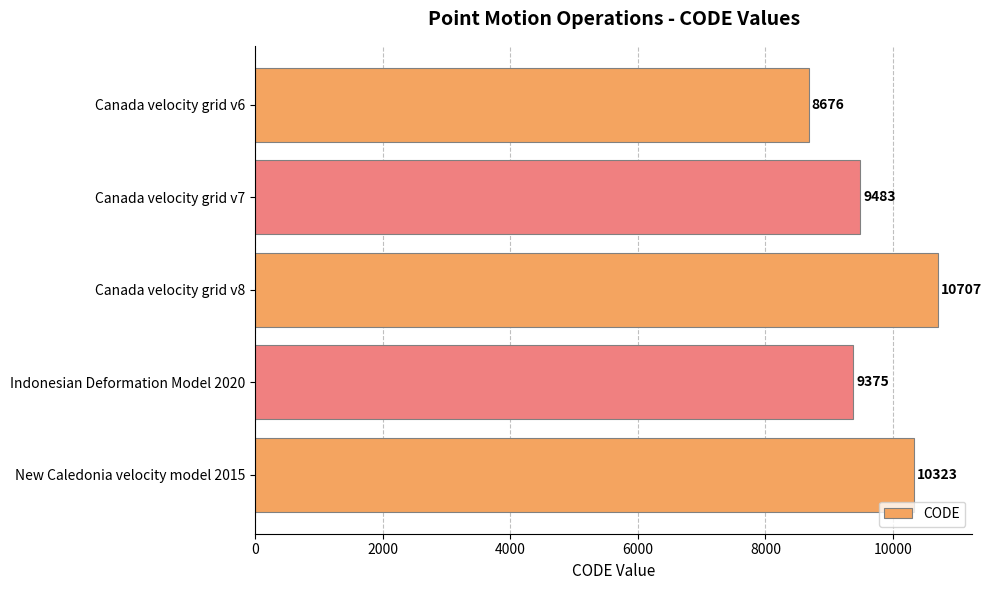

Where is the data nearest to the value 9691?

Canada velocity grid v7